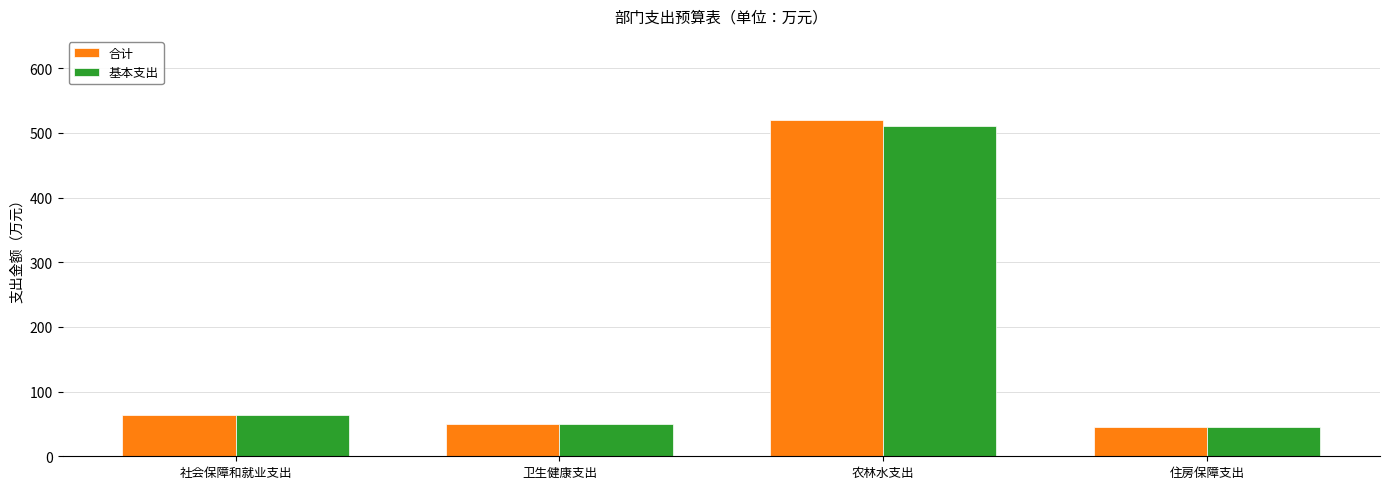

At how many categories does at least one series exceed 418?

1